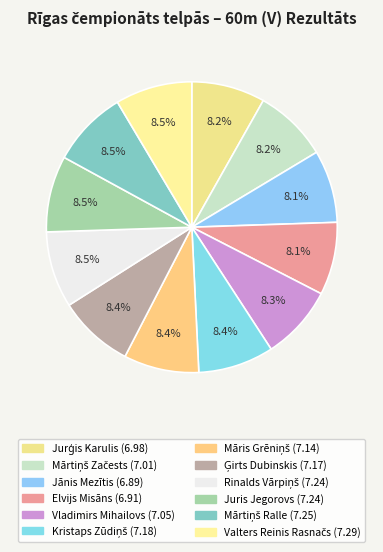

Which slice is the largest?

Valters Reinis Rasnačs